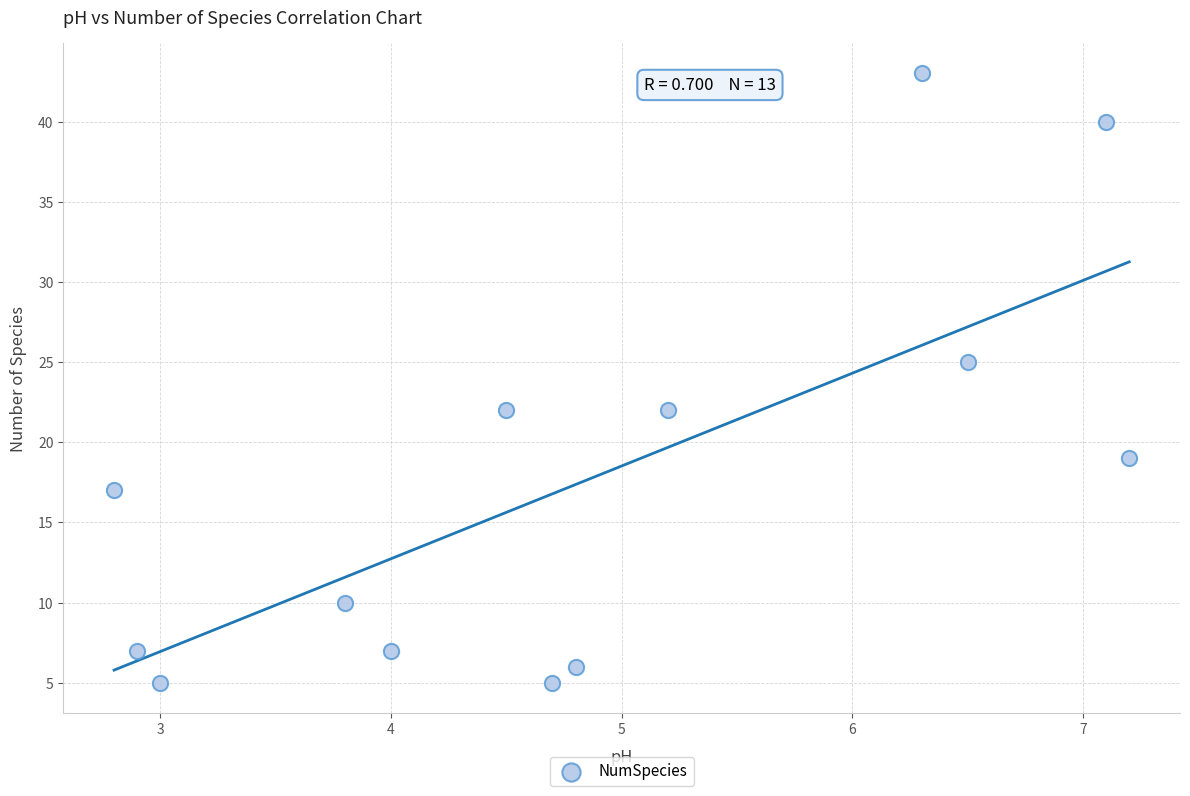

What Y value in the scatter plot is closest to 24?

25